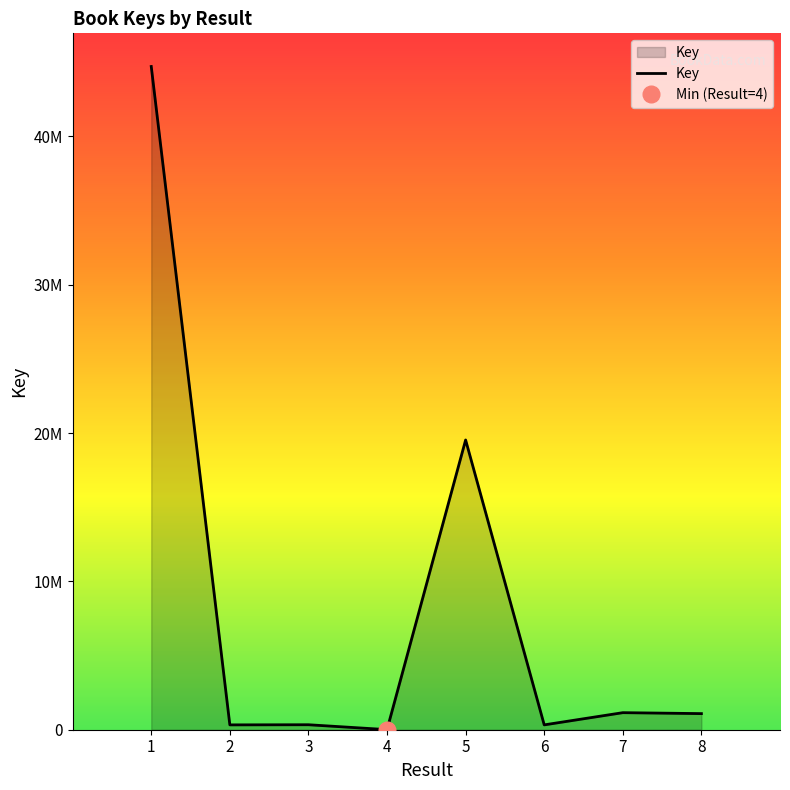

How many categories are shown in the chart?

8